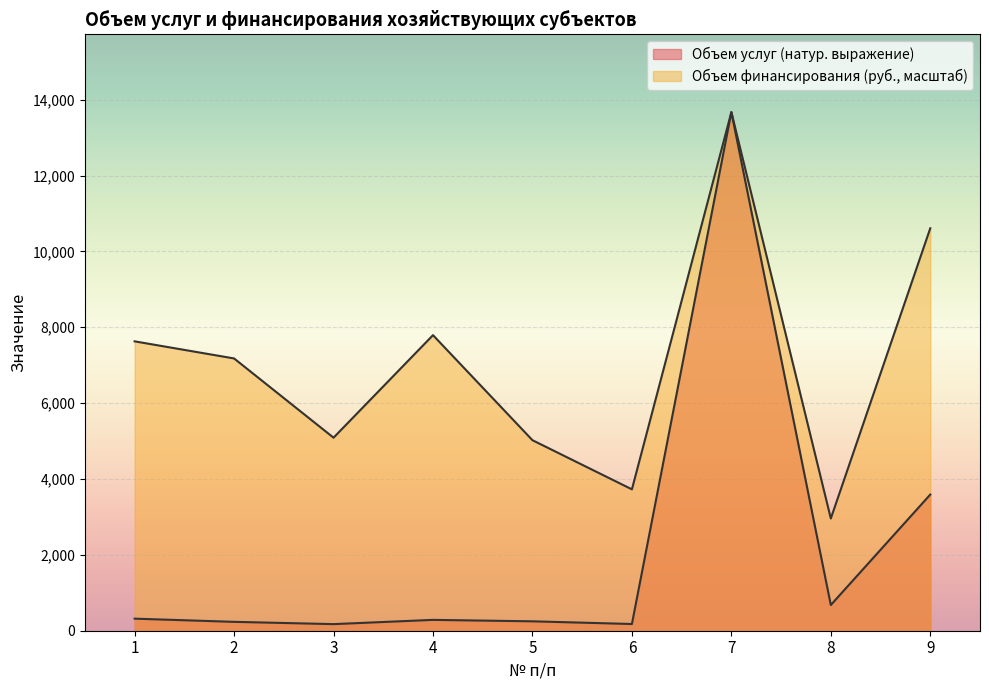

Which label corresponds to the smallest value in the chart?

3